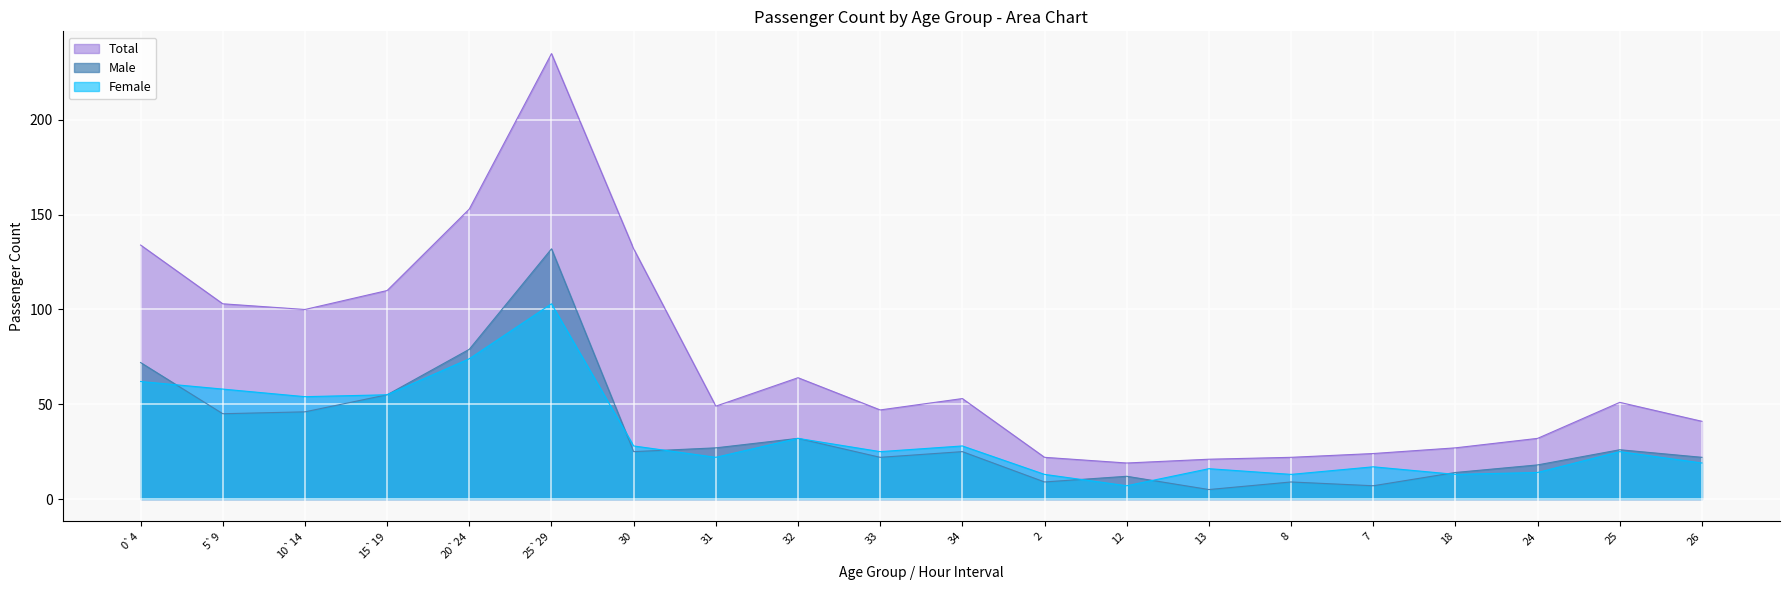

The value of Total at 30 is 230. True or false?

False